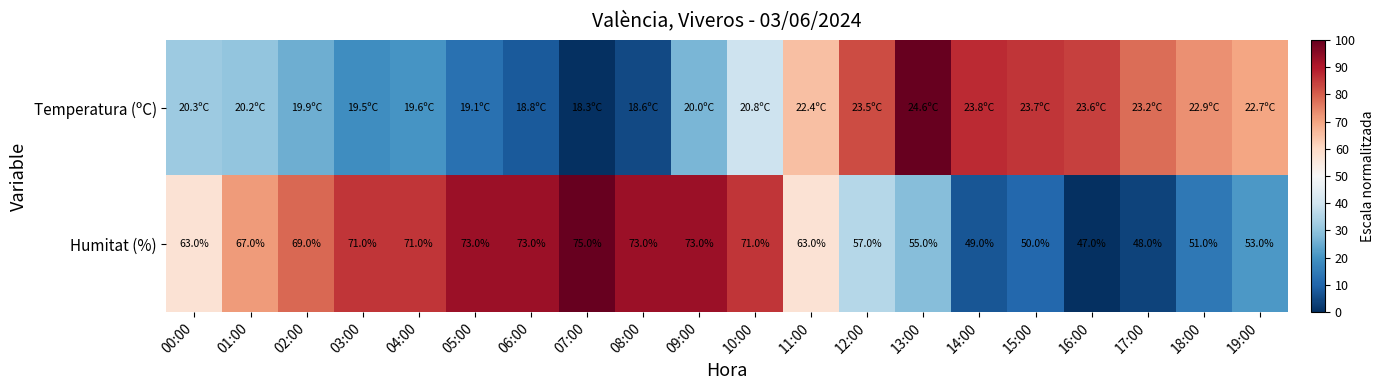

Where is Temperatura (ºC) nearest to the value 50?

10:00